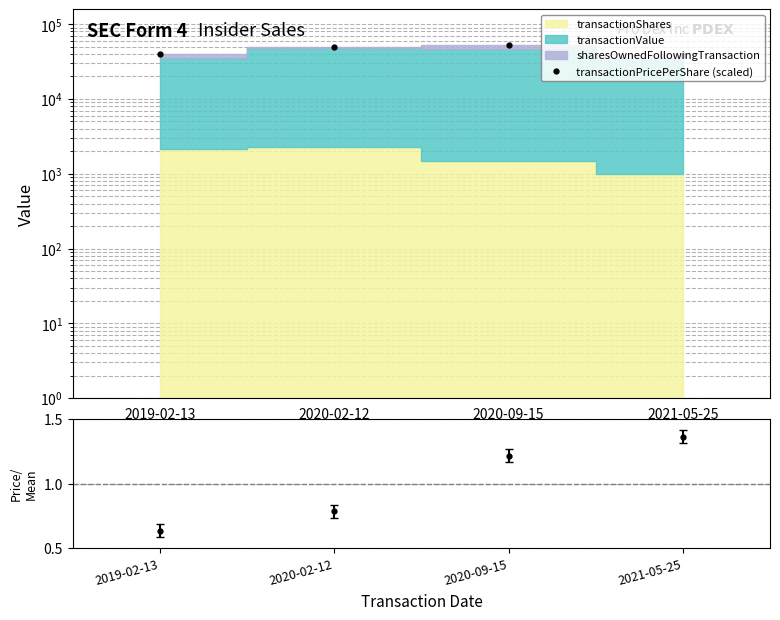

Reading left to right, extract all data points from this chart.

40311	49826	52520	38902